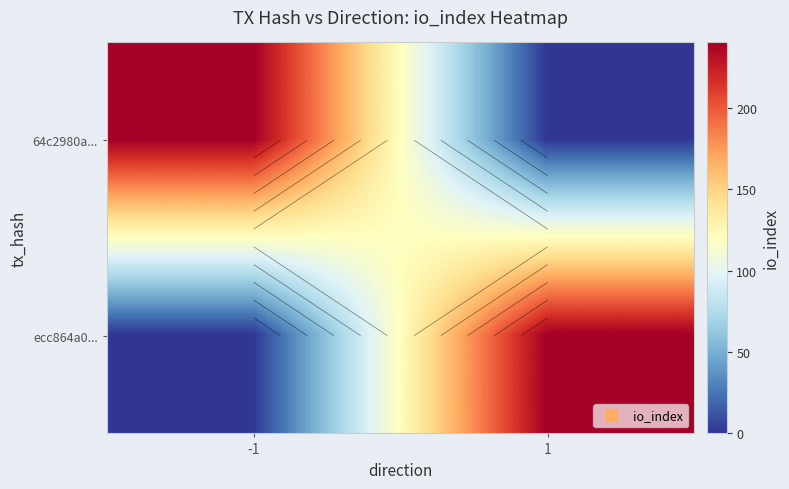

Rank the categories by 64c2980a... value from highest to lowest.

-1, 1